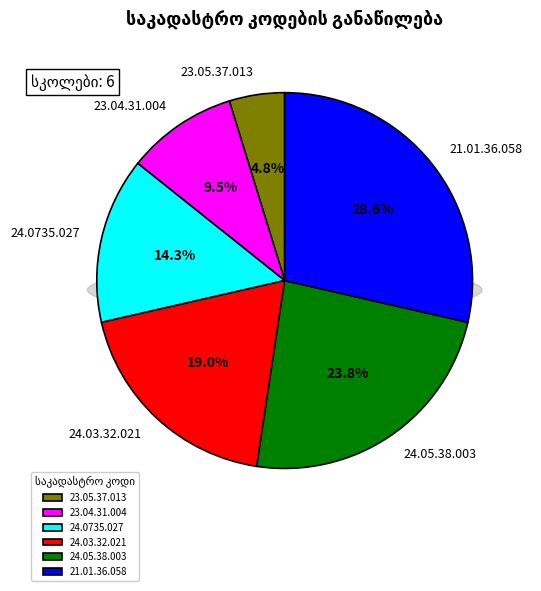

True or false: 21.01.36.058 accounts for 38% of the total.

False